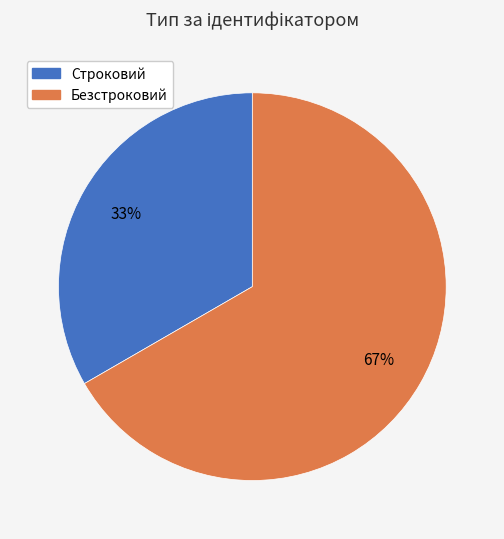

Approximately how many times larger is the value at Безстроковий compared to Строковий?

2.0